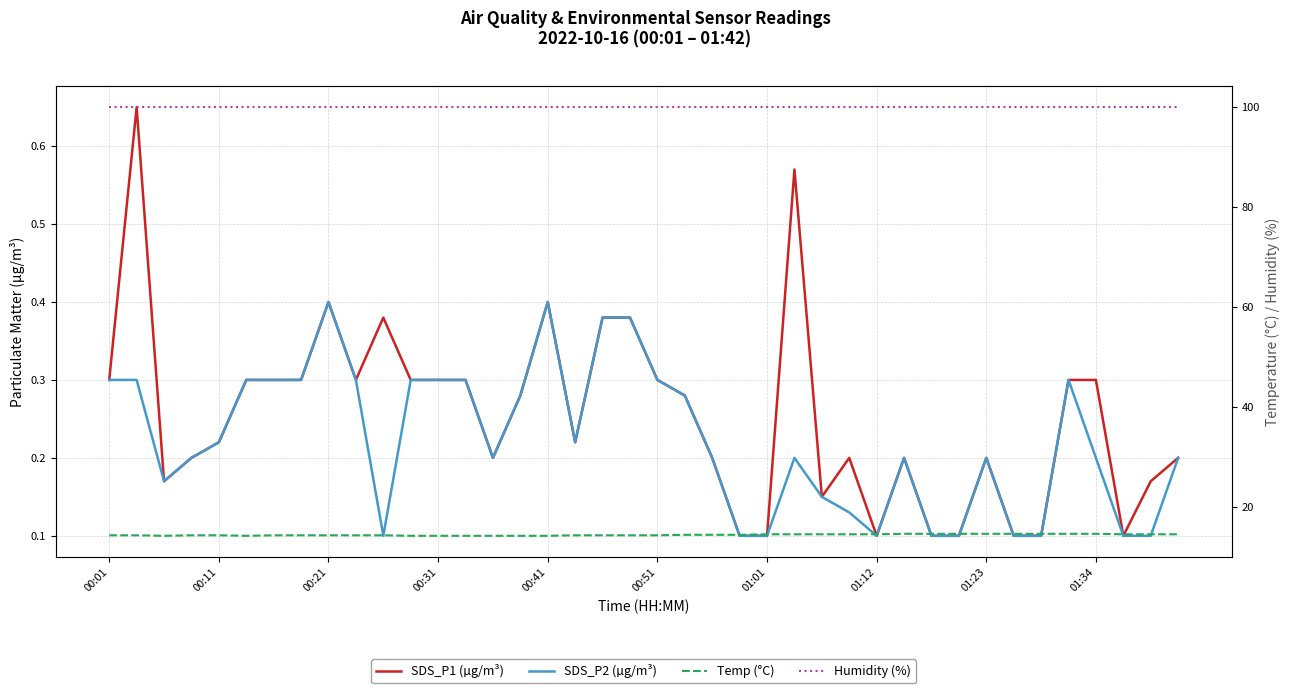

What is the maximum value for Temp (°C)?

14.6